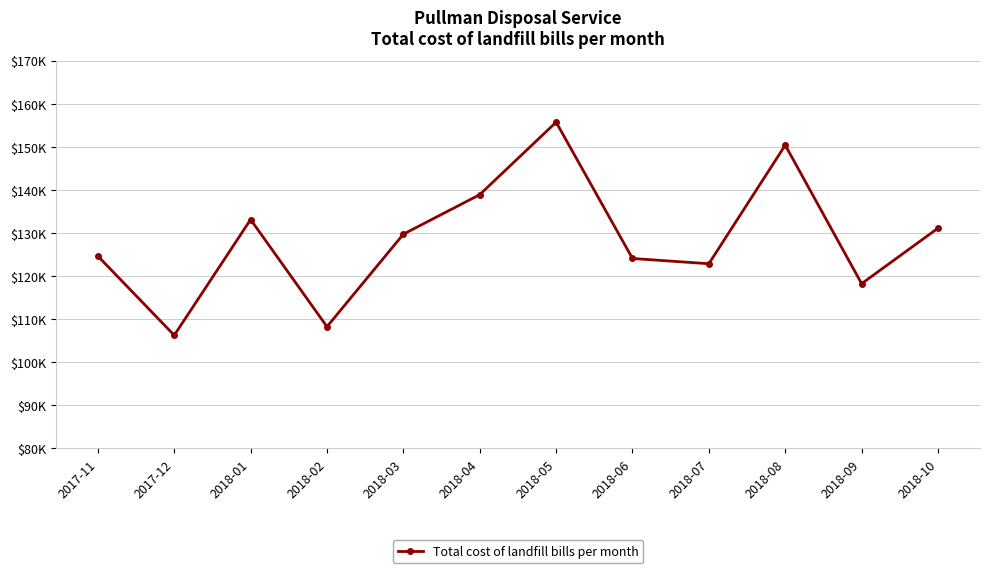

Rank the categories by value from lowest to highest.

2017-12, 2018-02, 2018-09, 2018-07, 2018-06, 2017-11, 2018-03, 2018-10, 2018-01, 2018-04, 2018-08, 2018-05